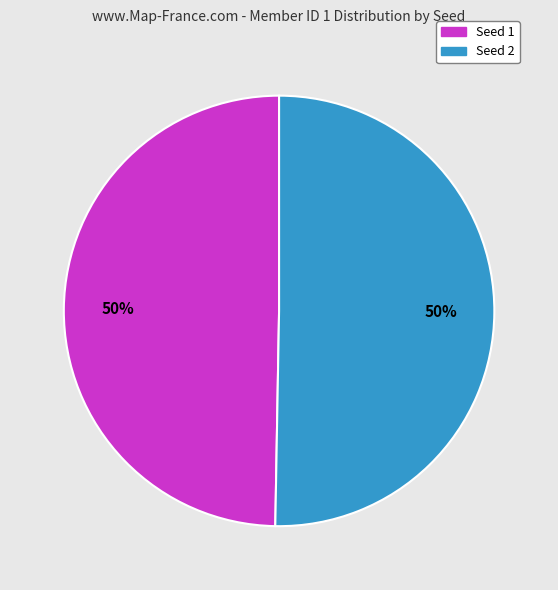

Count the number of slices in the pie.

2